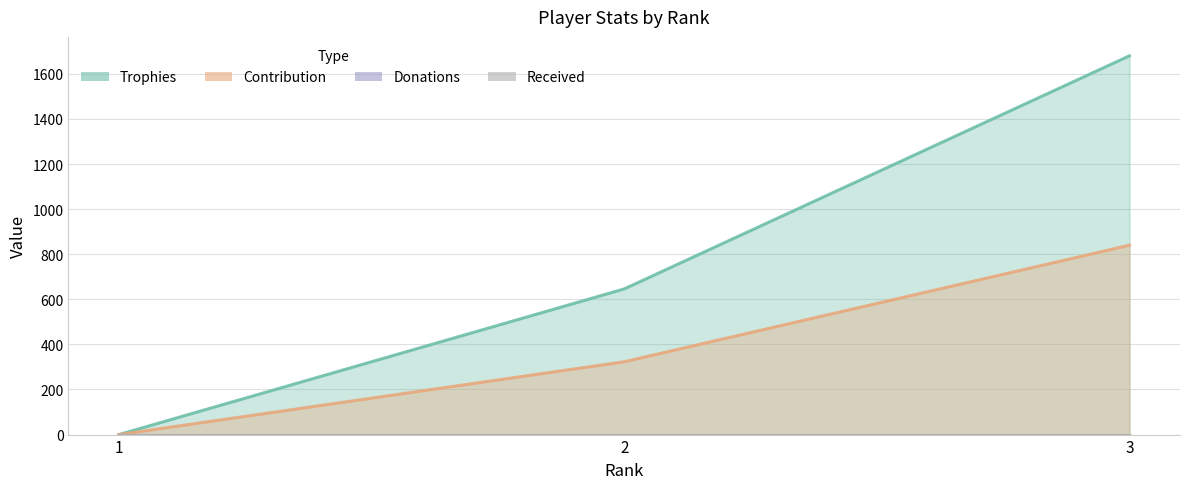

Which series has the largest total across all categories?

Trophies